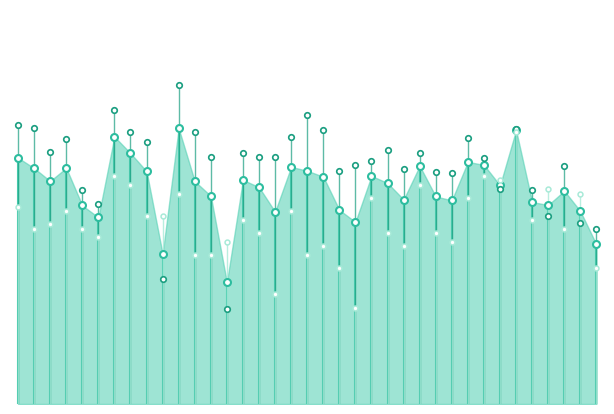

What is the lowest value of the 总成绩 series?

55.0